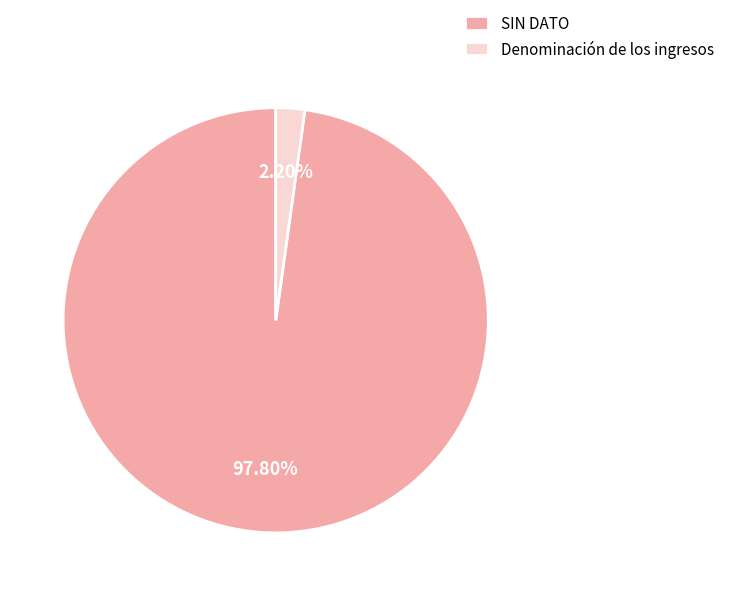

Between SIN DATO and Denominación de los ingresos, which is larger?

SIN DATO